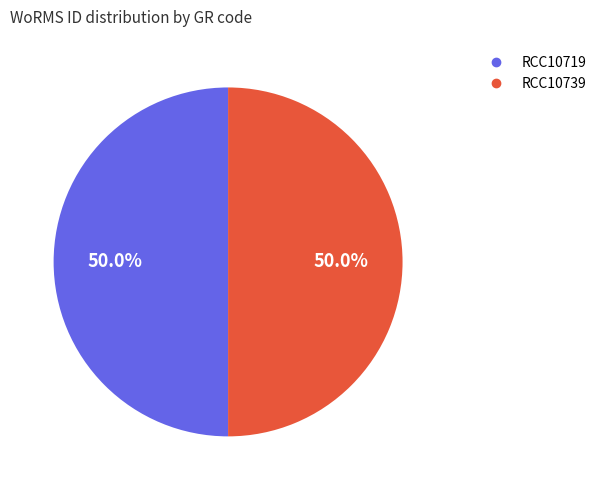

Approximately how many times larger is the value at RCC10719 compared to RCC10739?

1.0